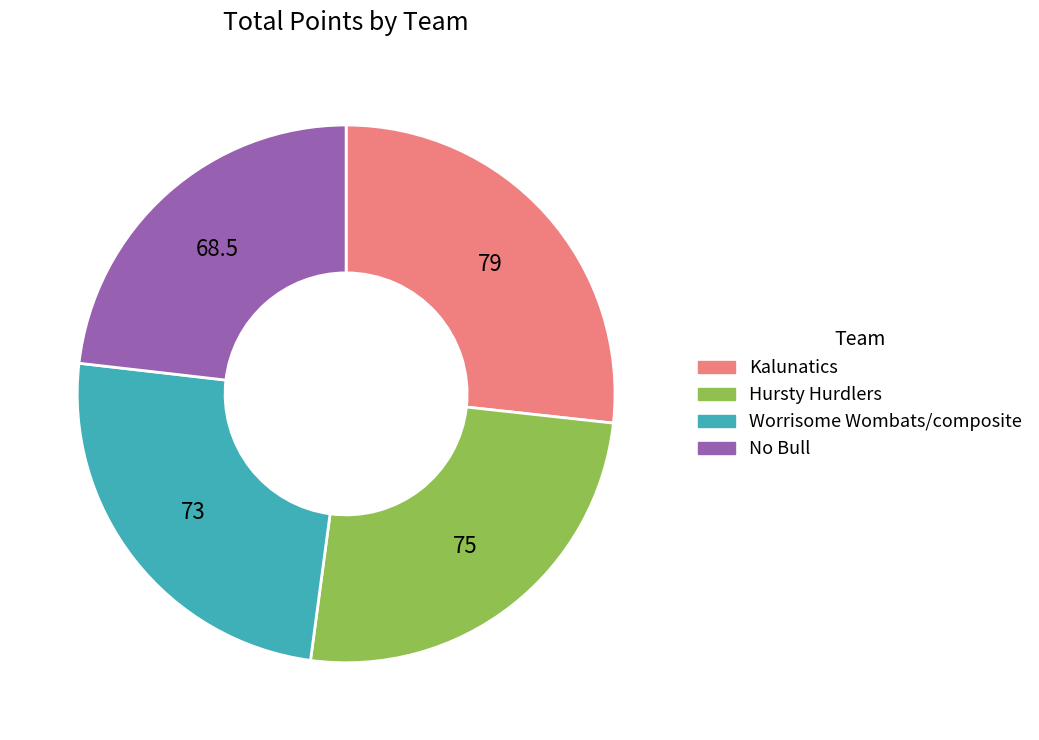

Rank the categories by value from highest to lowest.

Kalunatics, Hursty Hurdlers, Worrisome Wombats/composite, No Bull